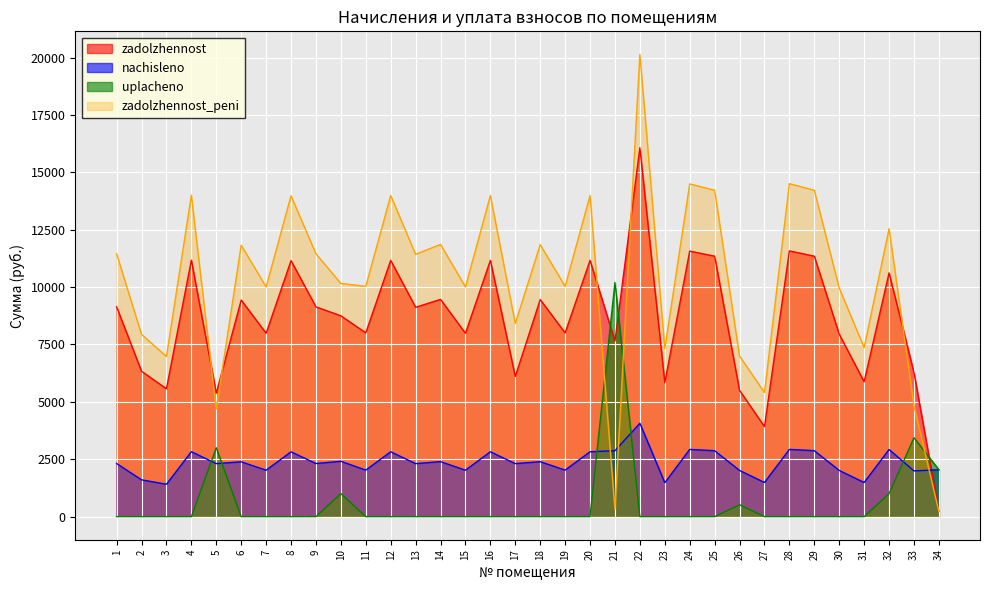

What is the maximum value for zadolzhennost?

16070.4